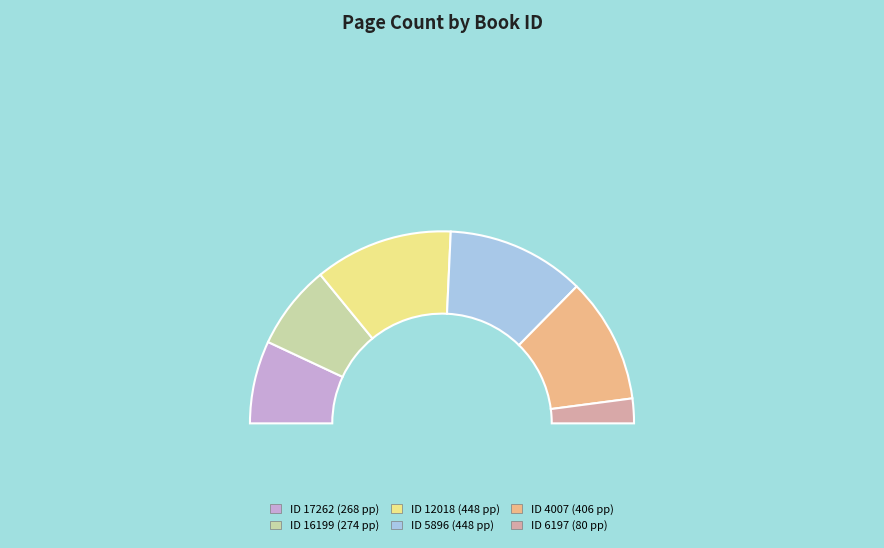

Is it true that 12018 is 23% of the pie?

True